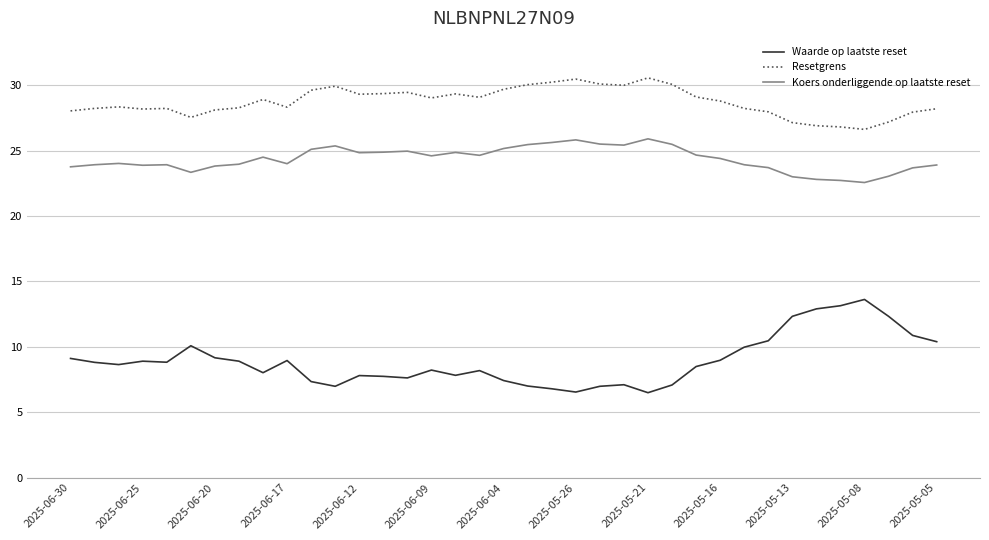

What is the lowest value of the Resetgrens series?

26.6